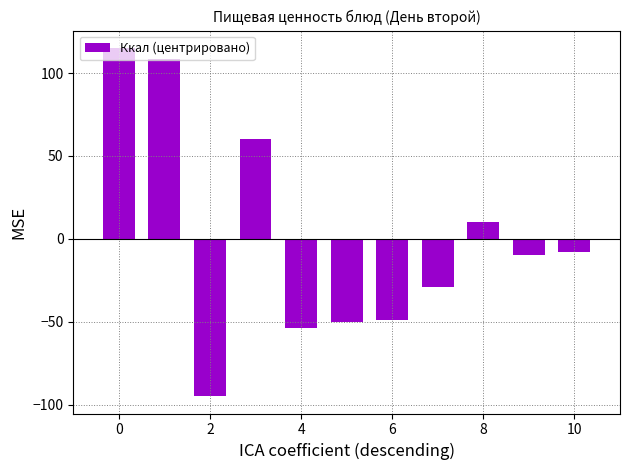

Reading right to left, what are all the values shown in this chart?

-8.0	-9.8	10.3	-28.7	-48.8	-50.2	-53.8	60.5	-94.8	108.2	115.2